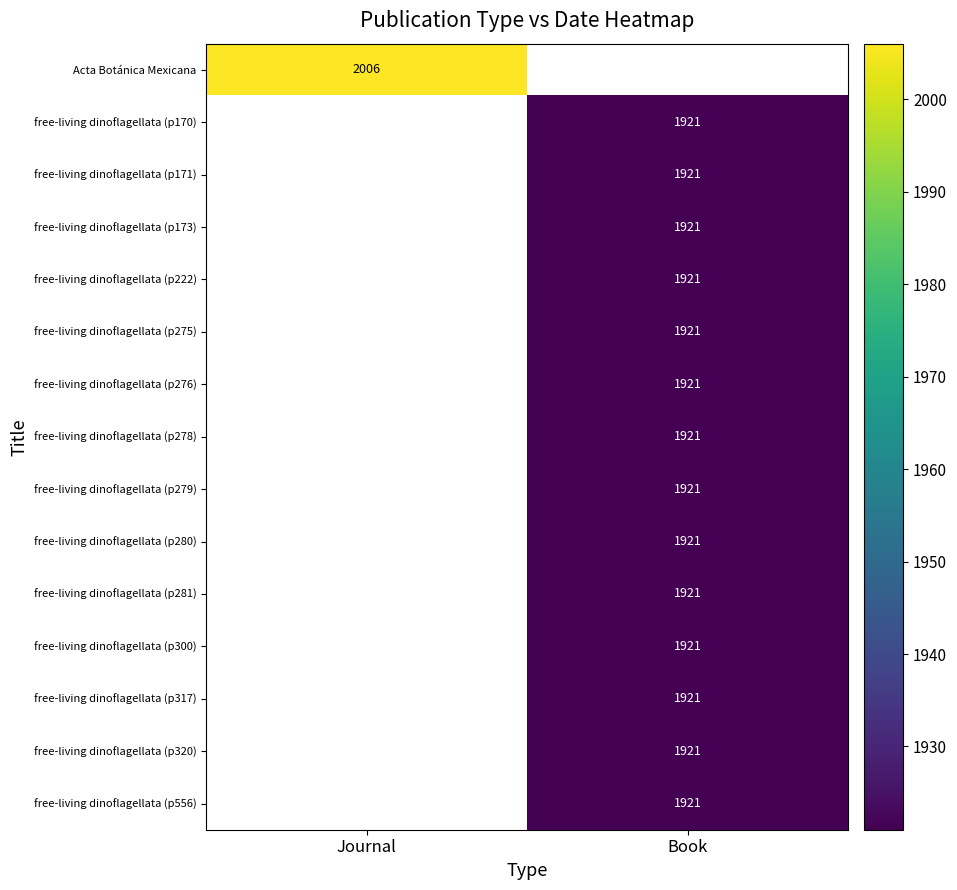

The value of free-living dinoflagellata (p278) at Book is 1921. True or false?

True